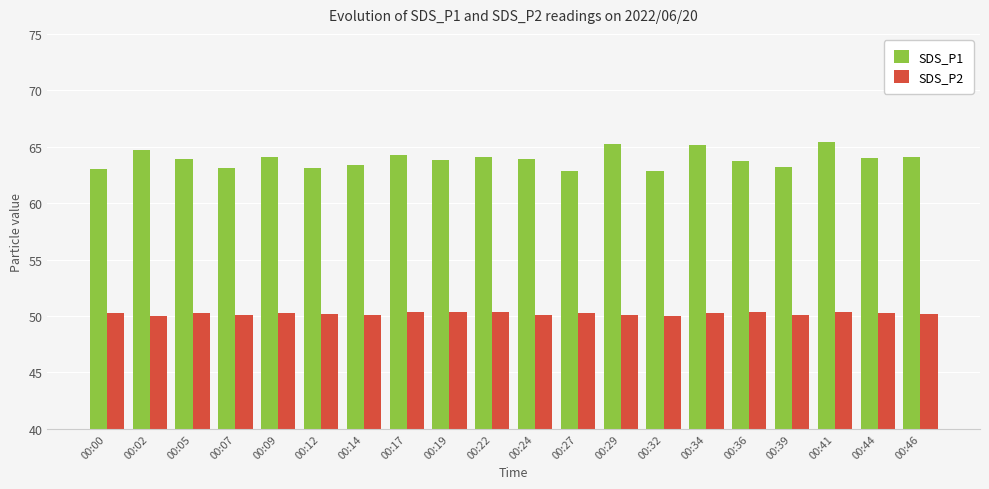

At 00:00, list the series in order from smallest to largest.

SDS_P2, SDS_P1